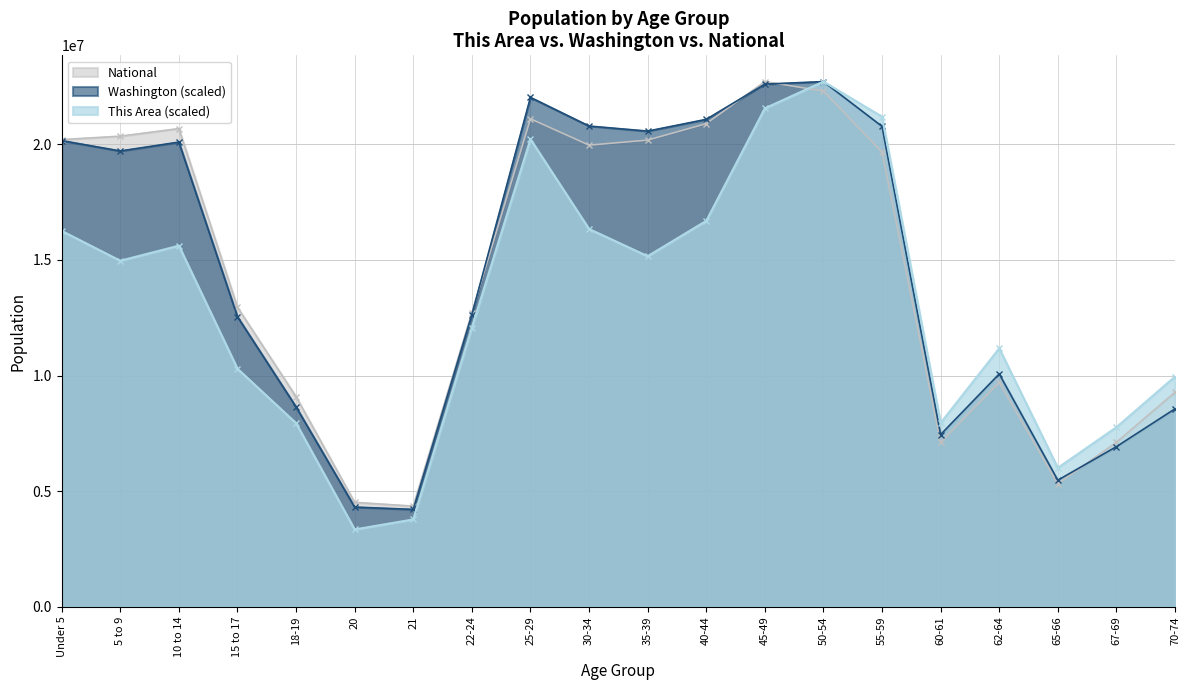

Reading left to right, list all the values displayed in this chart.

This Area: 16254353.0	14963505.4	15614092.6	10295800.5	7941294.4	3345877.0	3779601.8	12072006.8	20219836.8	16336967.2	15159714.2	16688077.8	21551991.5	22708591.0	21190554.2	7951621.2	11173576.8	6010186.4	7765739.2	9955016.7
Washington: 20157624.9	19709226.3	20092336.6	12543560.4	8644326.7	4313704.3	4212700.0	12633240.1	22025539.7	20786941.8	20567969.2	21076475.2	22599150.6	22708591.0	20772958.0	7448276.3	10069849.1	5475093.3	6925740.6	8562028.6
National: 20201362.0	20348657.0	20677194.0	12954254.0	9086089.0	4519129.0	4354294.0	12712576.0	21101849.0	19962099.0	20179642.0	20890964.0	22708591.0	22298125.0	19664805.0	7113727.0	9704197.0	5319902.0	7115361.0	9278166.0